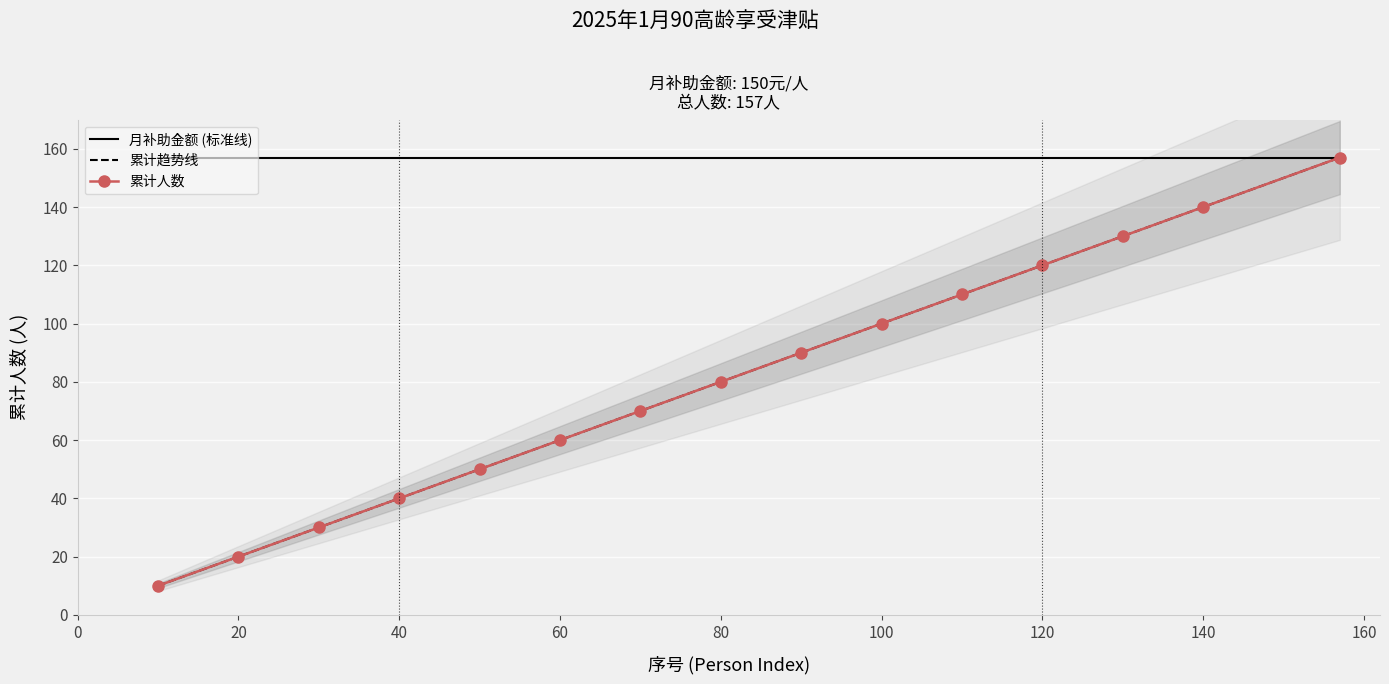

The value of 月补助金额 (标准线) at 100 is 157. True or false?

True